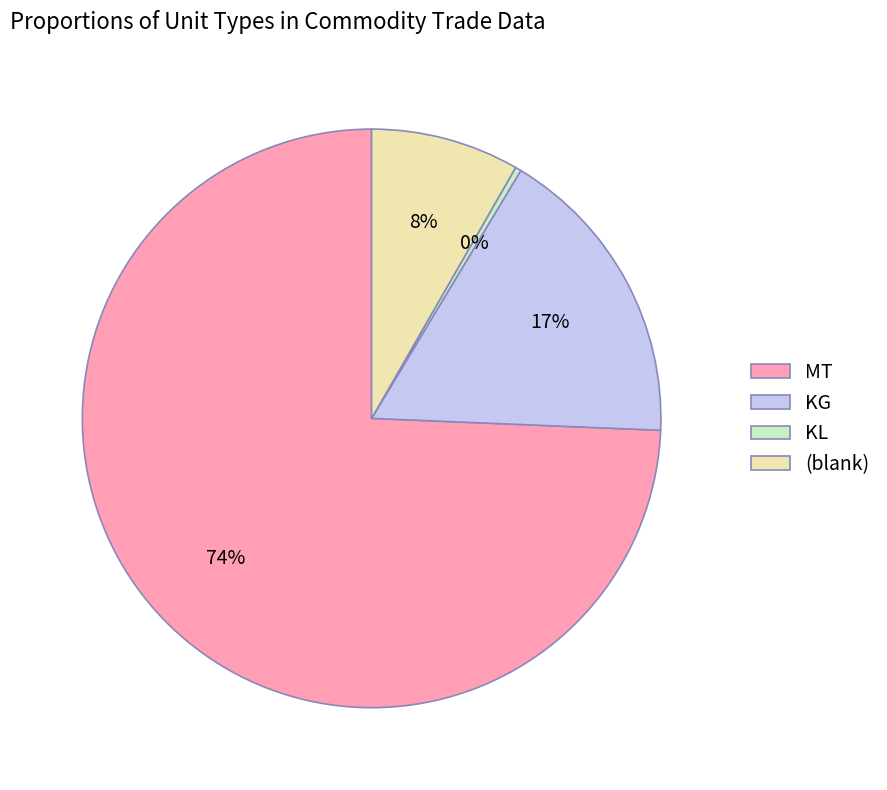

How many slices are in this pie chart?

4